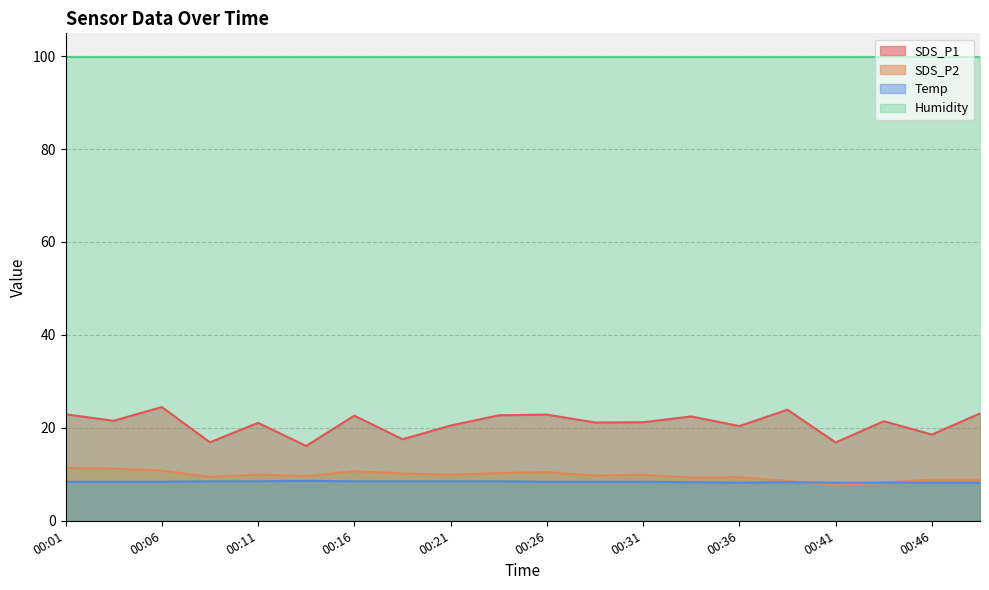

At which category is the sum across all series the highest?

00:06